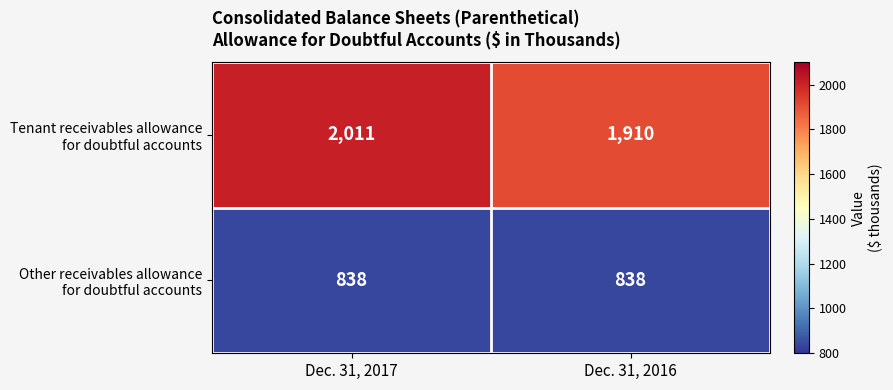

At which category is the sum across all series the highest?

Dec. 31, 2017